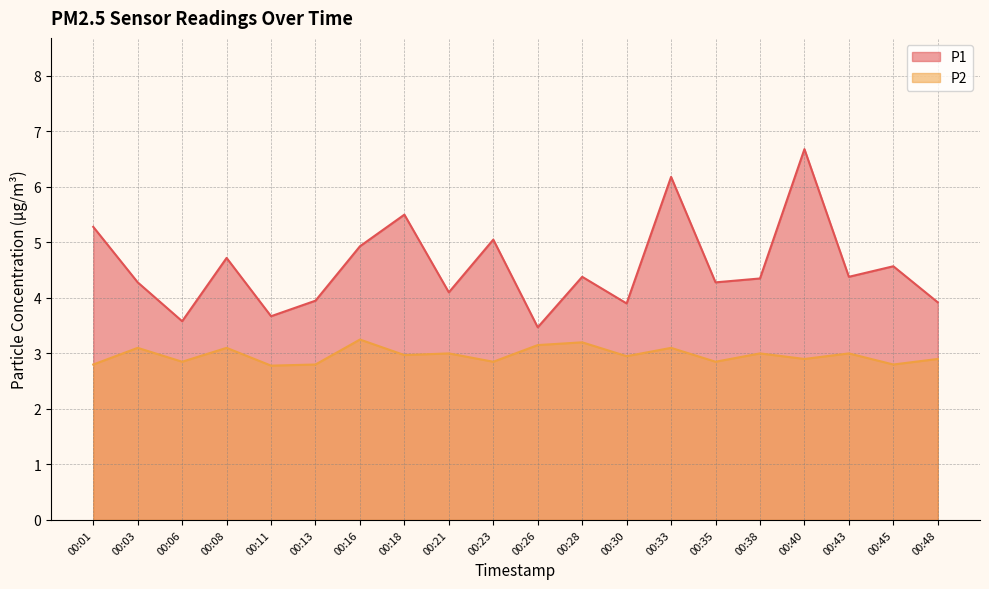

Reading left to right, what are all the values shown in this chart?

P1: 00:01=5.3	00:03=4.3	00:06=3.6	00:08=4.7	00:11=3.7	00:13=4.0	00:16=4.9	00:18=5.5	00:21=4.1	00:23=5.0	00:26=3.5	00:28=4.4	00:30=3.9	00:33=6.2	00:35=4.3	00:38=4.3	00:40=6.7	00:43=4.4	00:45=4.6	00:48=3.9
P2: 00:01=2.8	00:03=3.1	00:06=2.9	00:08=3.1	00:11=2.8	00:13=2.8	00:16=3.2	00:18=3.0	00:21=3.0	00:23=2.9	00:26=3.1	00:28=3.2	00:30=3.0	00:33=3.1	00:35=2.9	00:38=3.0	00:40=2.9	00:43=3.0	00:45=2.8	00:48=2.9